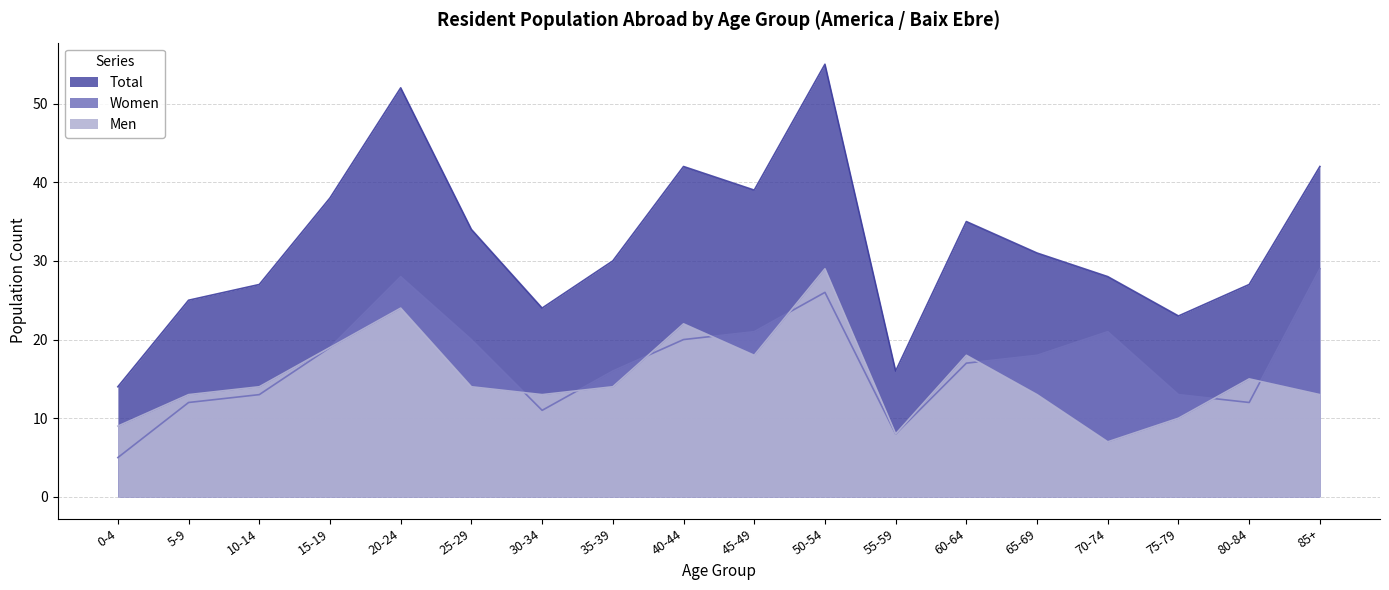

What is the average value of the Men series?

15